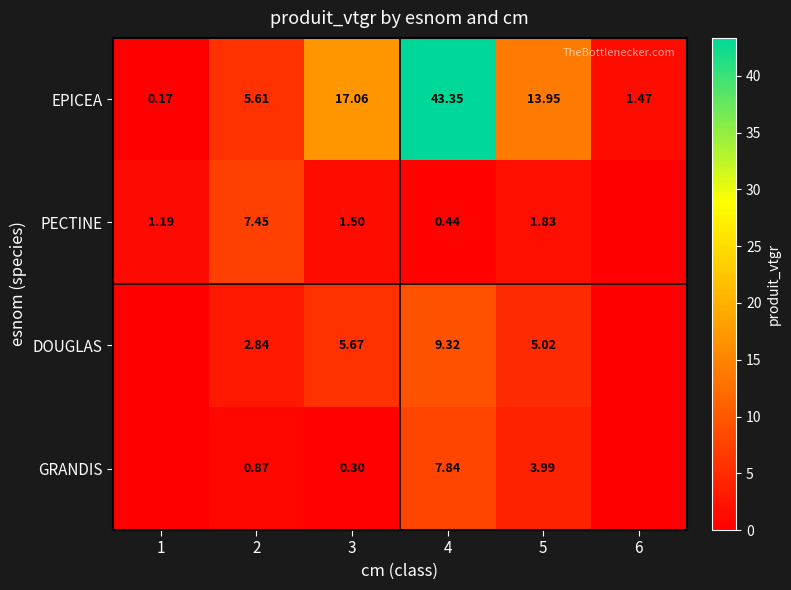

At 3, list the series in order from largest to smallest.

EPICEA, DOUGLAS, PECTINE, GRANDIS